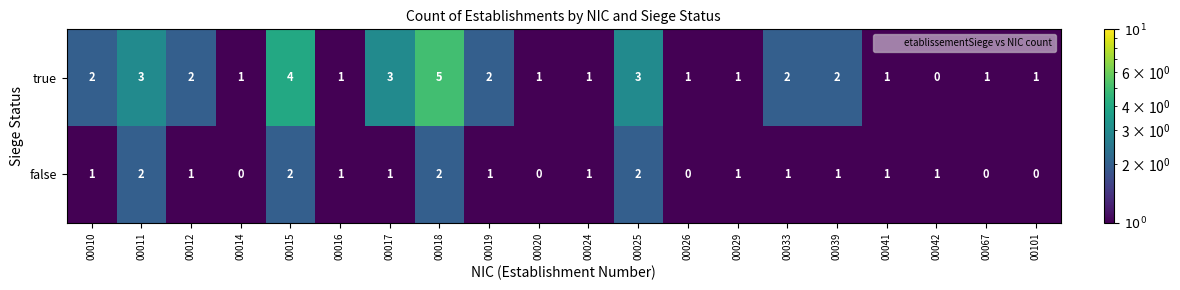

What is the total value across all series at 00067?

1